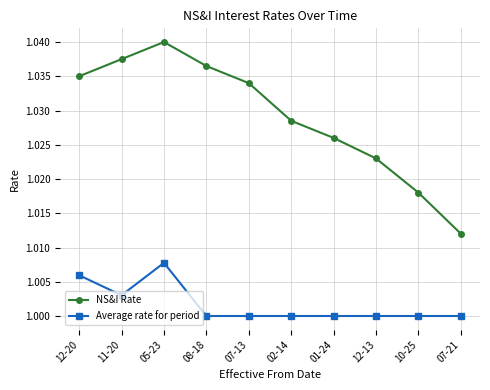

How many lines are shown in the chart?

2